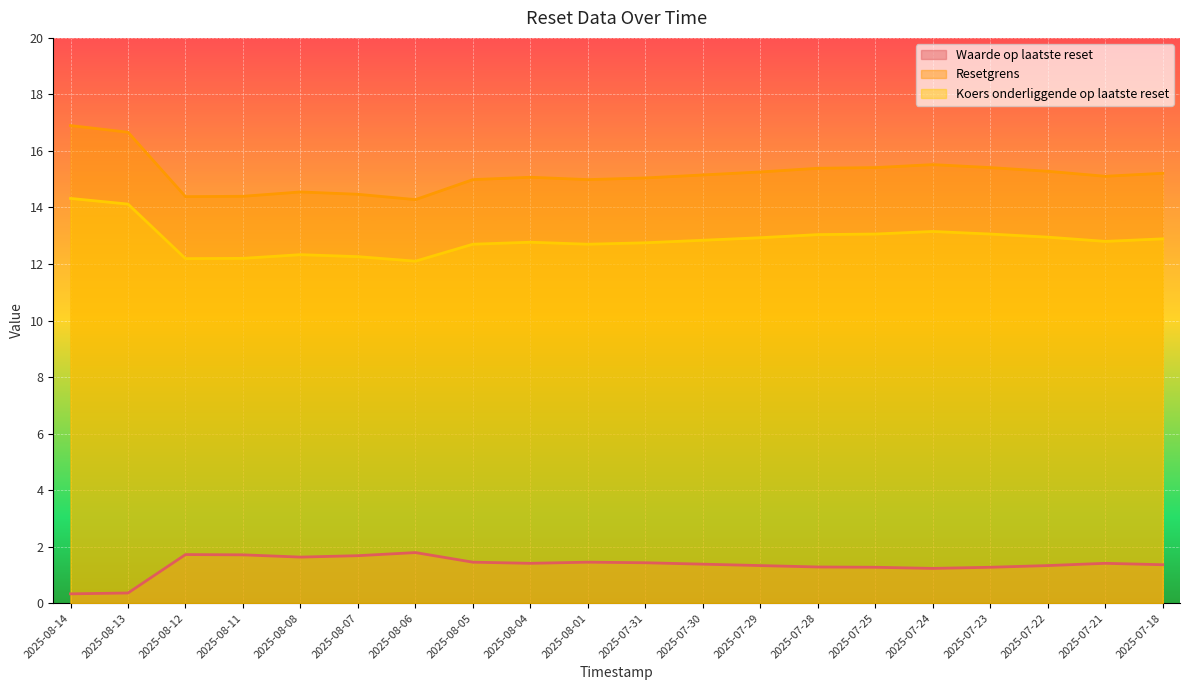

Is the value of Waarde op laatste reset at 2025-08-14 greater than the value of Koers onderliggende op laatste reset at 2025-07-30?

No